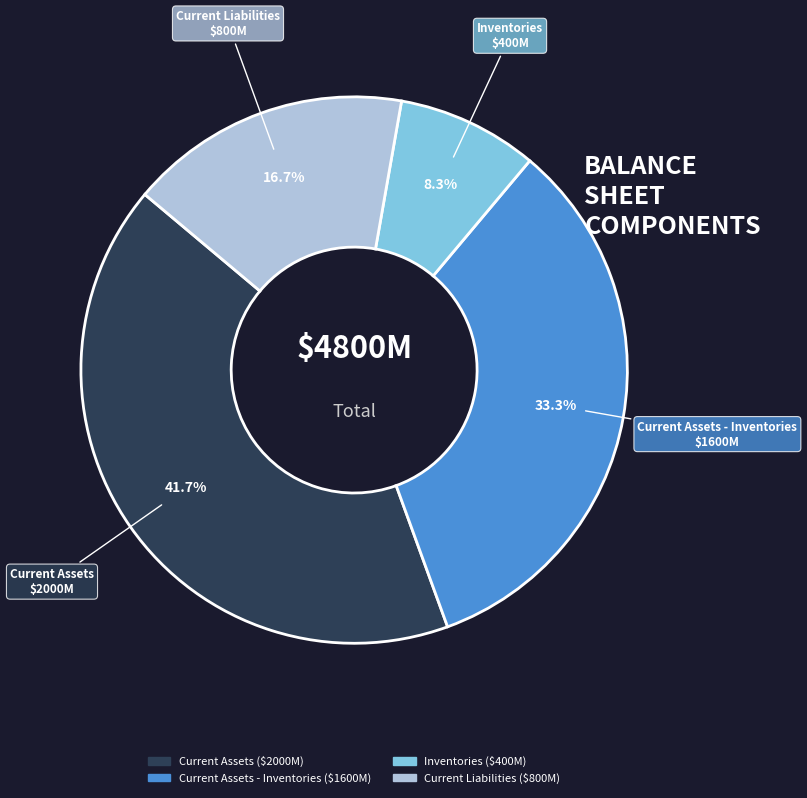

To the nearest percent, what is the average slice percentage?

25%